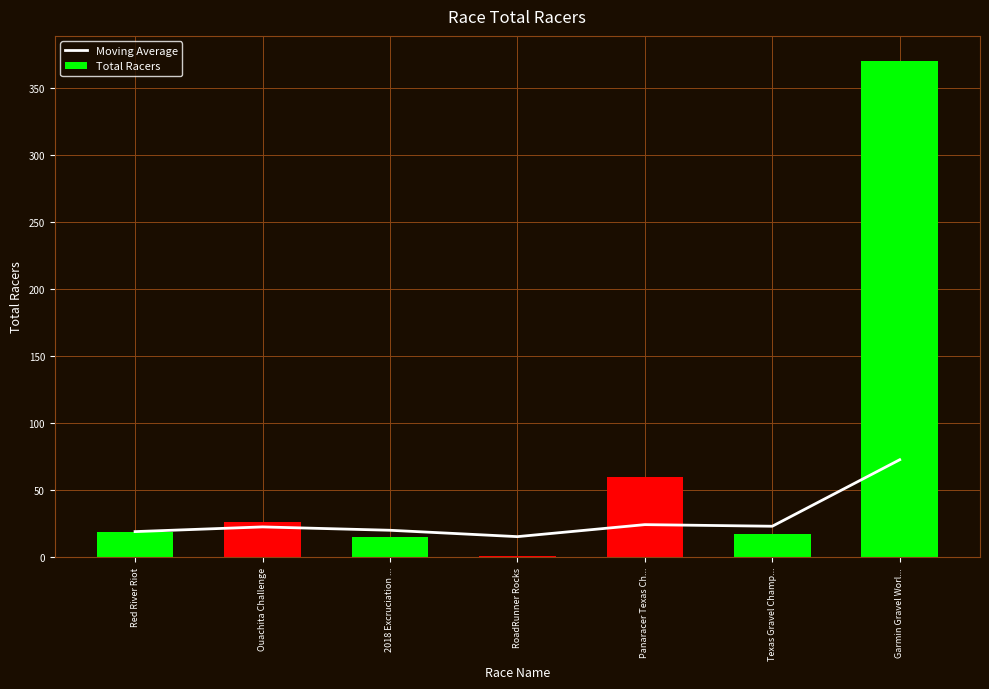

Which category has the lowest value across all series?

RoadRunner Rocks